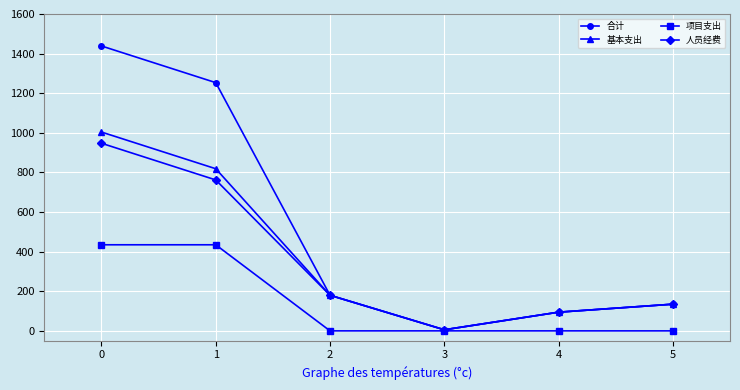

True or false: 基本支出 has more than 1 interior local peaks.

False